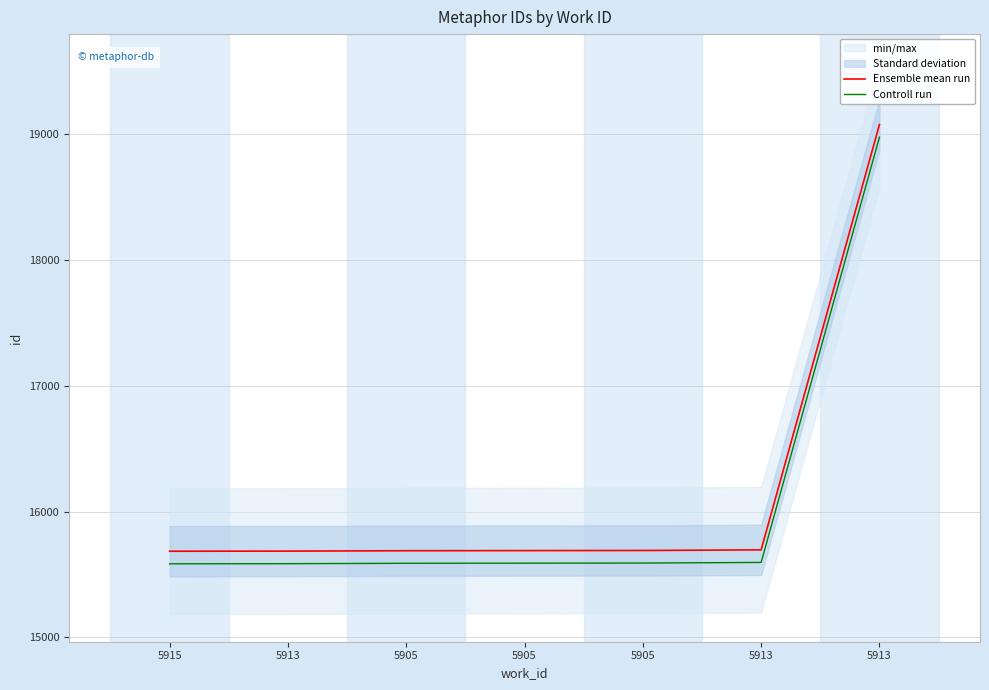

Is it true that Controll run equals 22212 at 5905?

False